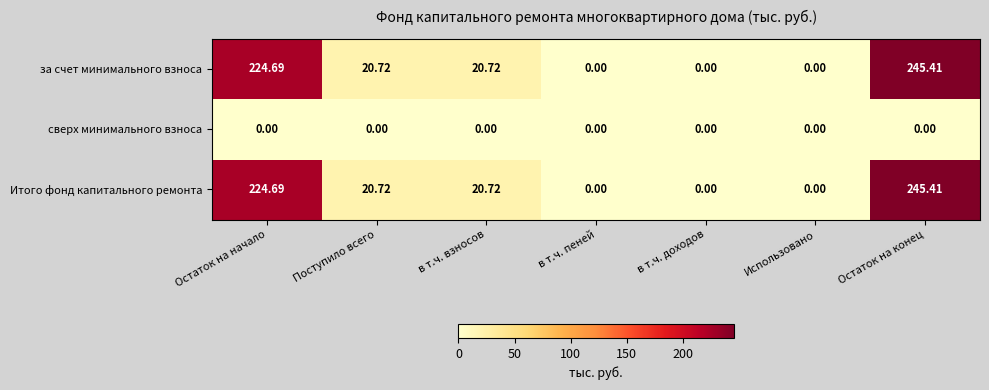

Is the value of сверх минимального взноса at Использовано greater than the value of за счет минимального взноса at Остаток на конец?

No